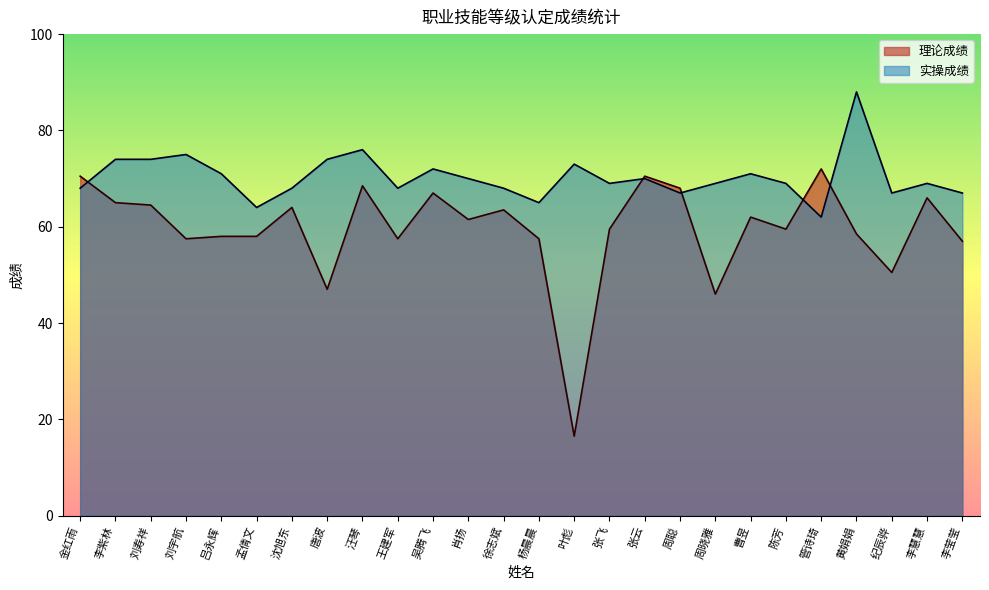

Where is 实操成绩 nearest to the value 75?

刘宇航